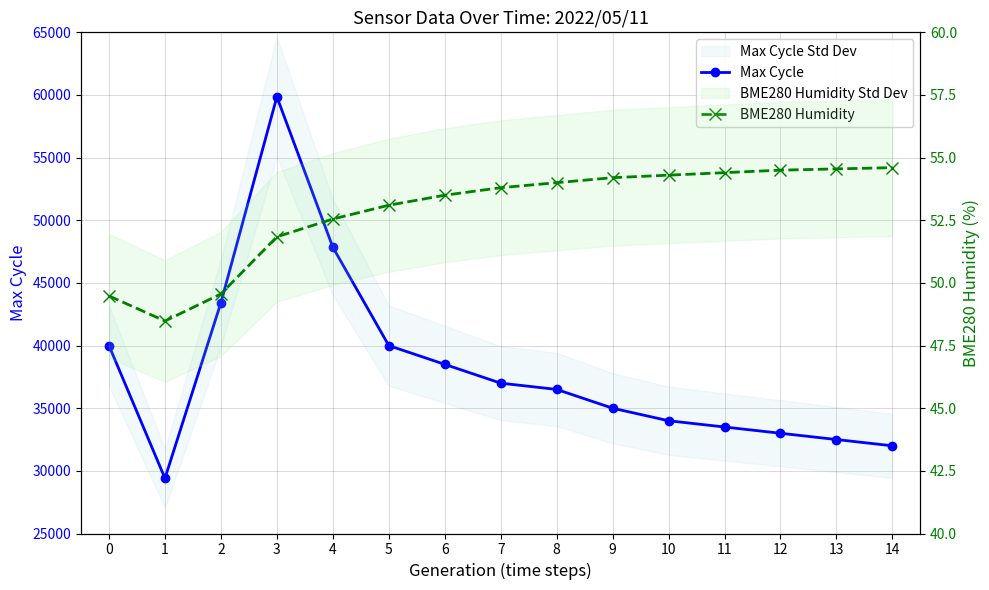

What is the spread (max minus min) of values at 10?

33945.7